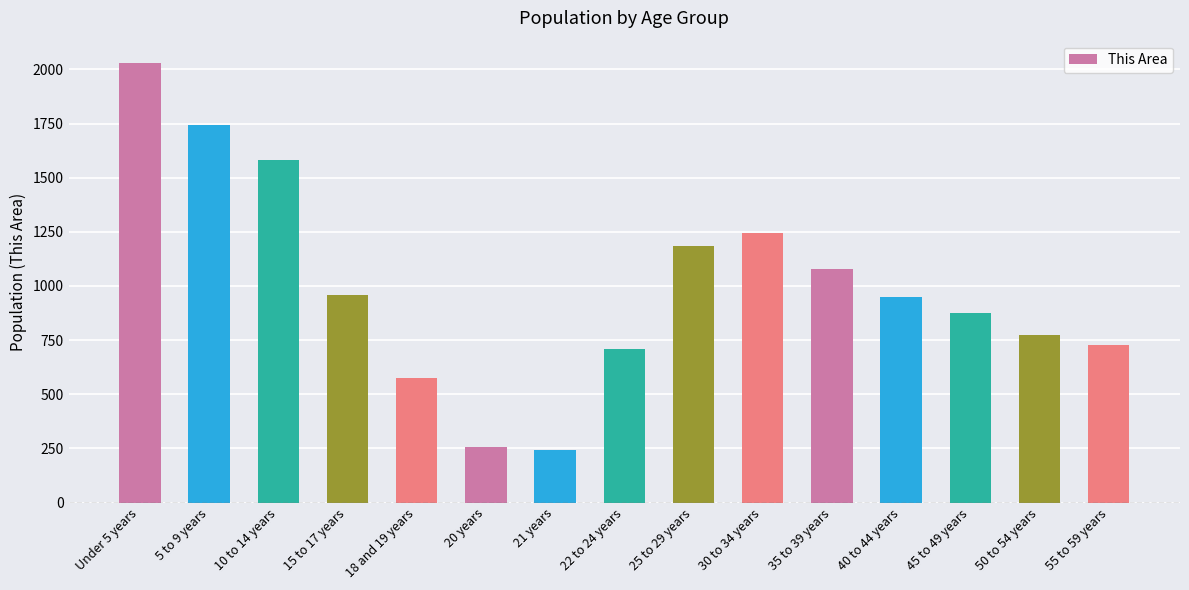

What is the label of the 9th bar from the left?

25 to 29 years